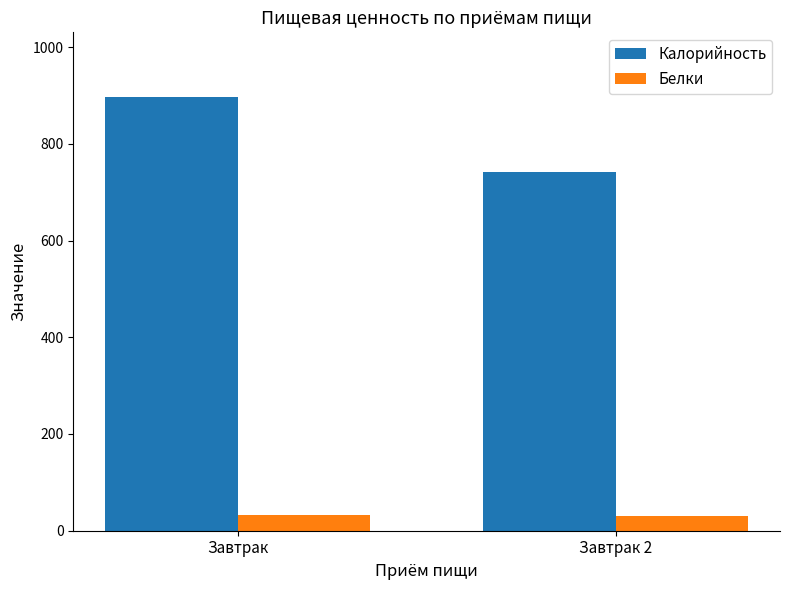

At which category is the sum across all series the highest?

Завтрак